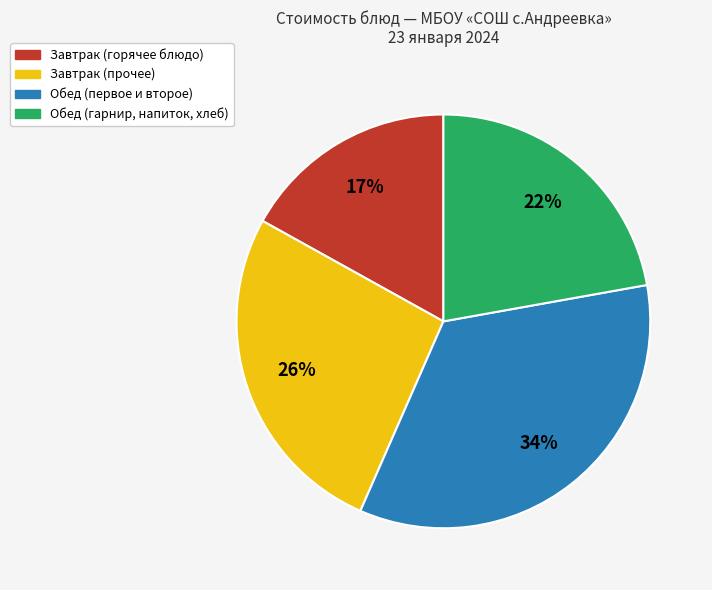

Does any single category account for the majority?

No